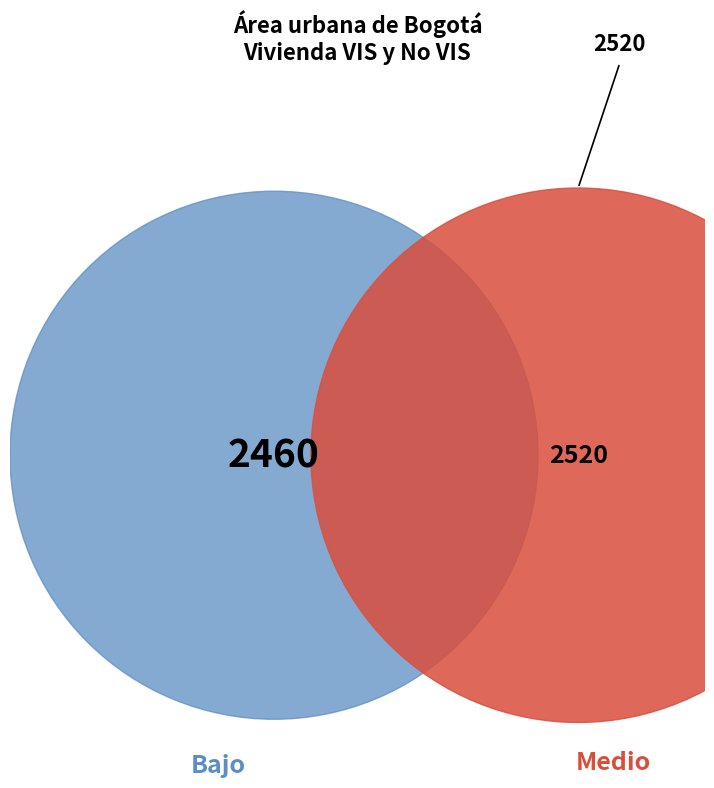

Is it true that 2007-IV is 12% of the pie?

False